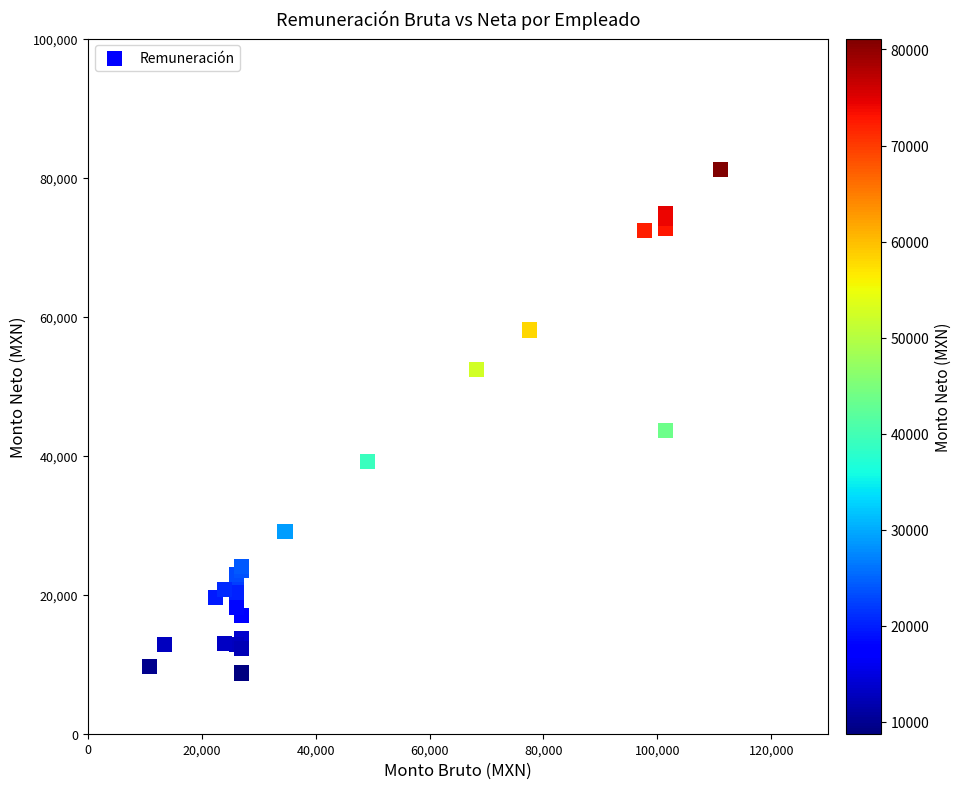

What Y value in the scatter plot is closest to 44937?

43654.0